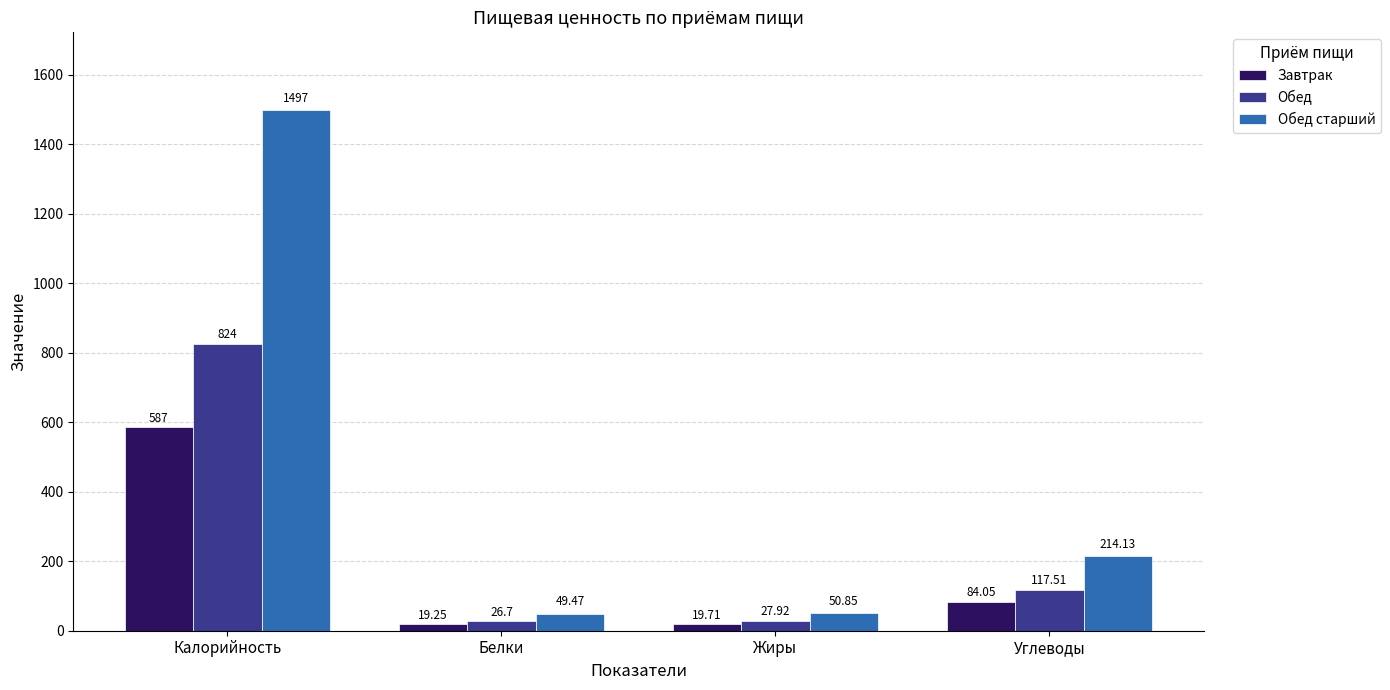

What is the total value across all series at Калорийность?

2908.0